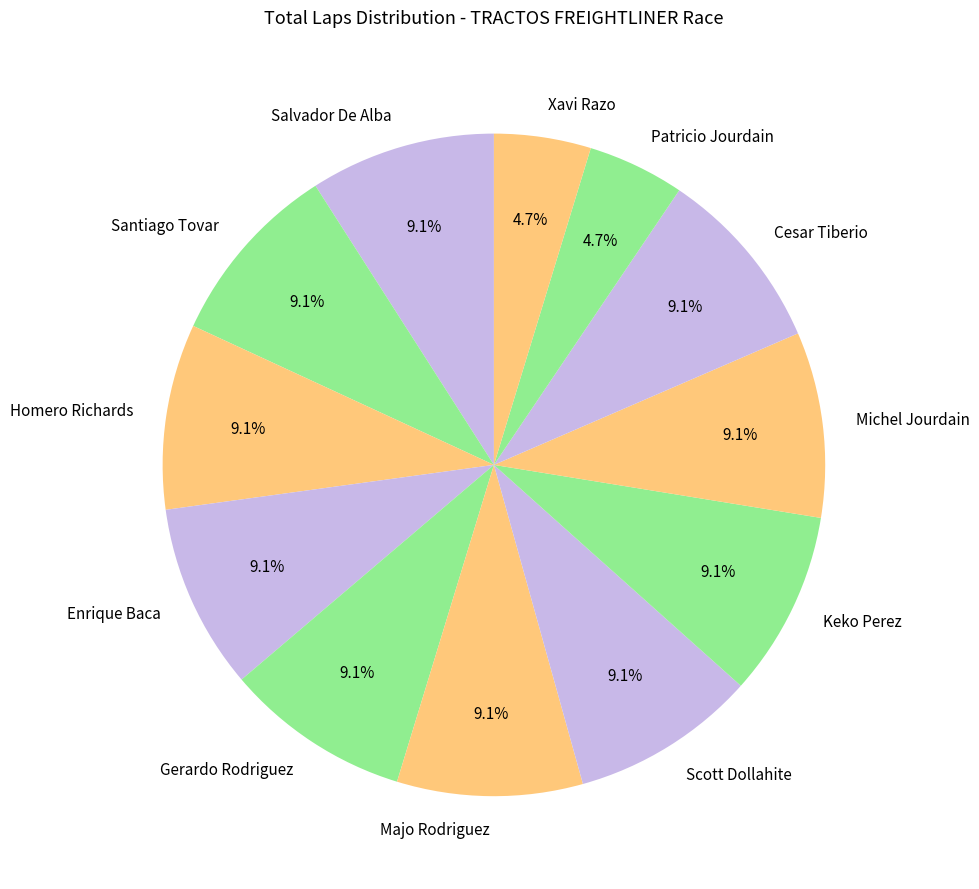

What portion of the pie excludes Patricio Jourdain?

95.3%